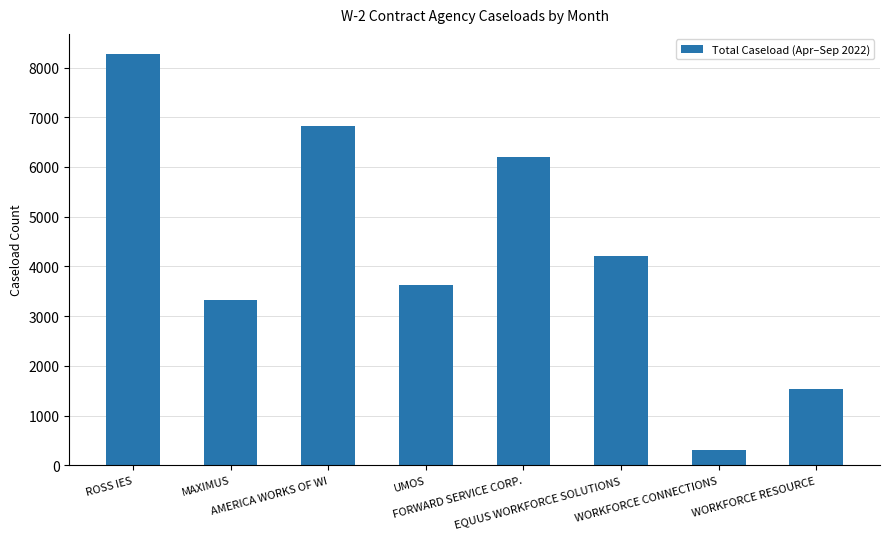

The chart shows a value of 3486 at FORWARD SERVICE CORP.. True or false?

False